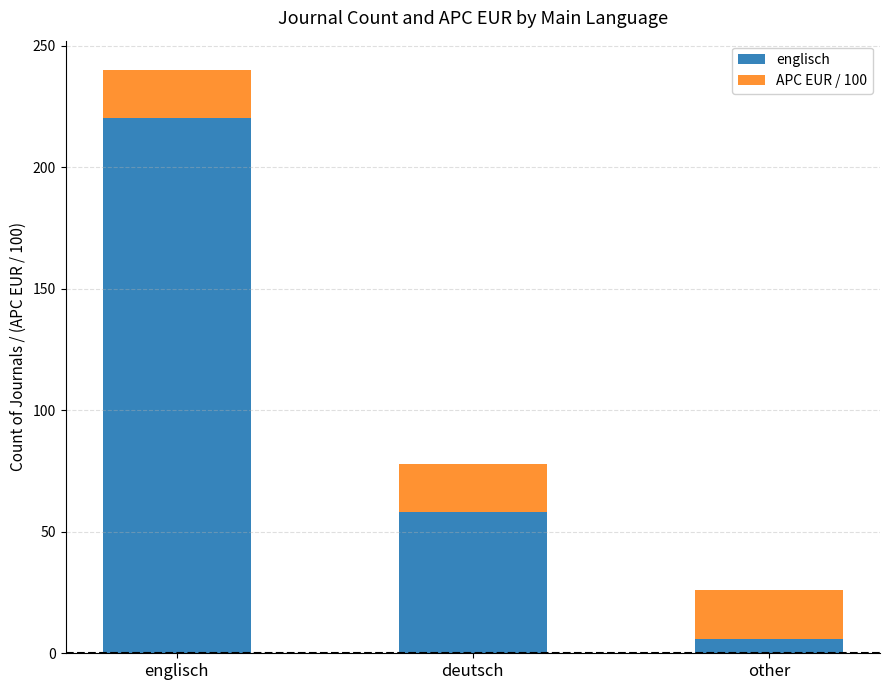

Does the chart contain any negative values?

No